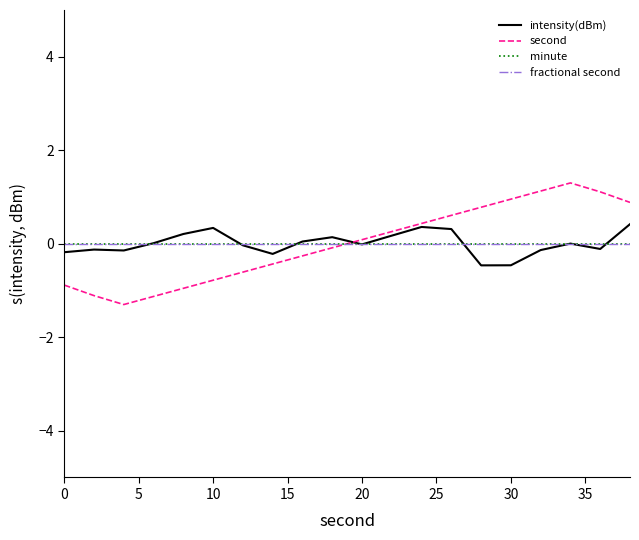

Is this an area chart (filled region under the line)?

No